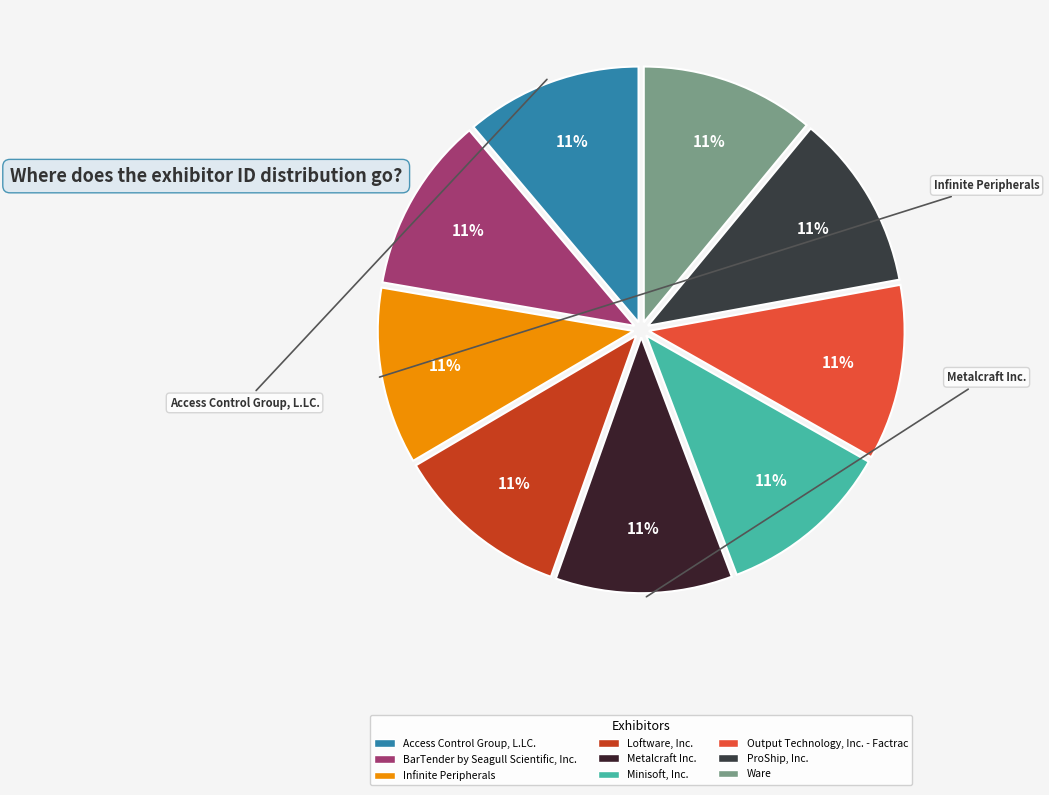

Which category has the biggest portion of the pie?

Infinite Peripherals